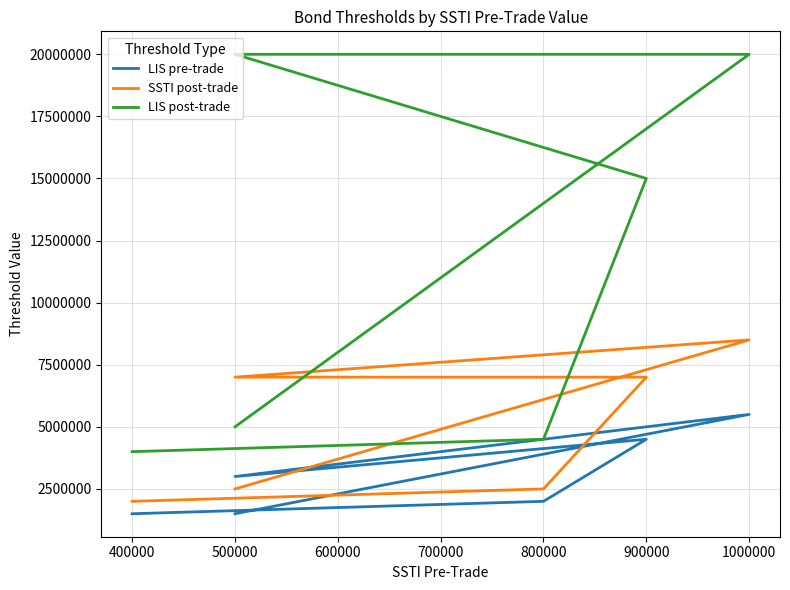

What is the lowest value of the LIS post-trade series?

4000000